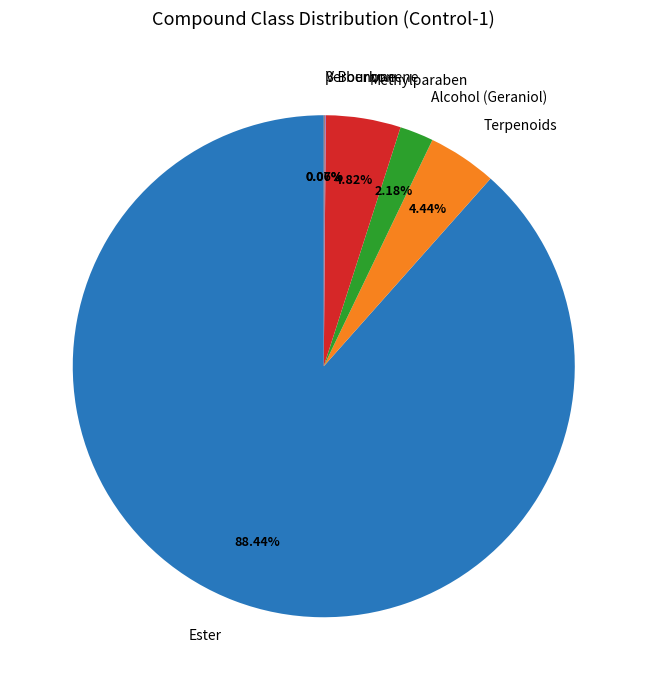

What is the largest slice in the pie chart?

Ester